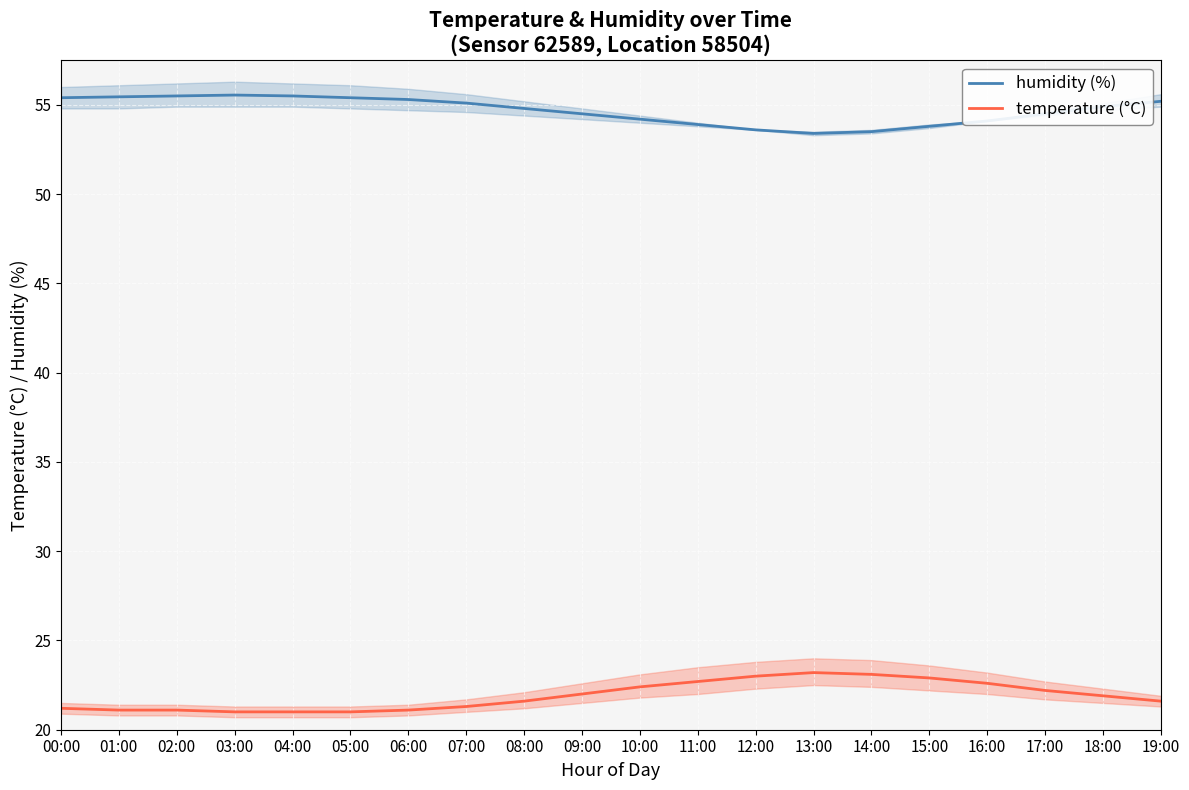

Which series has the widest spread of values?

temperature